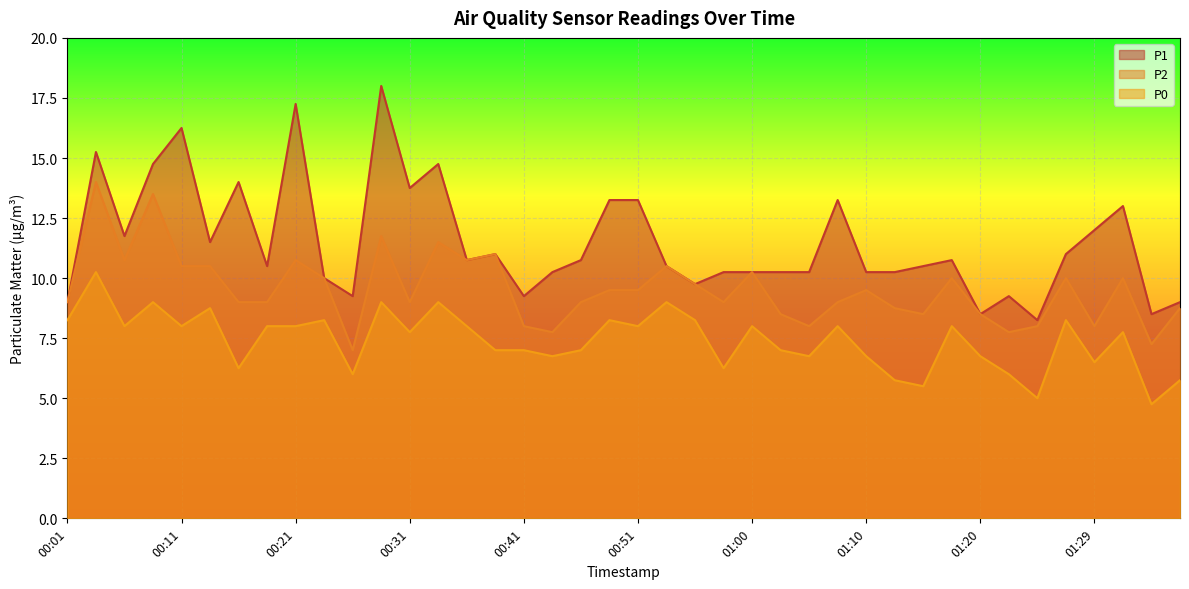

At which category does P0 reach its first local valley?

00:06